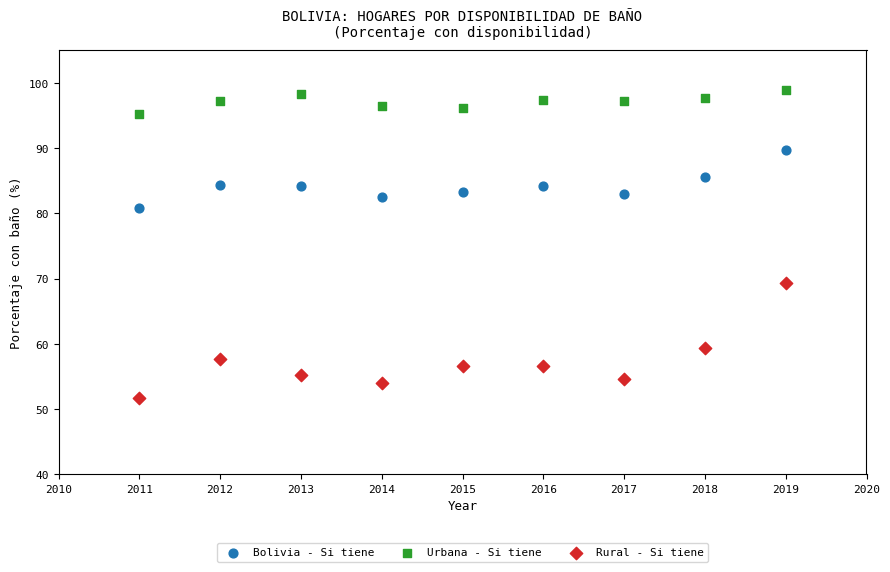

Which series reaches the minimum Y coordinate?

Rural - Si tiene